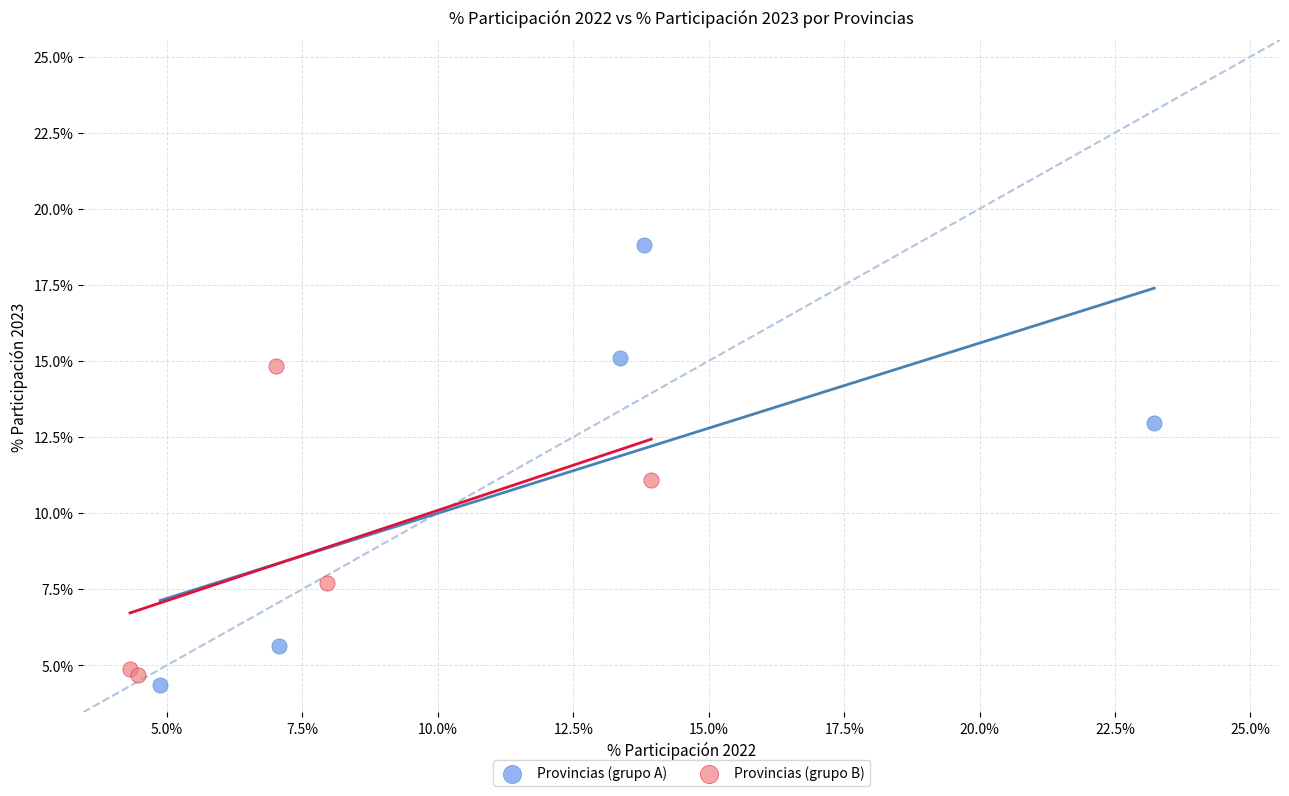

Which series has the widest spread of Y values?

Provincias (grupo A)